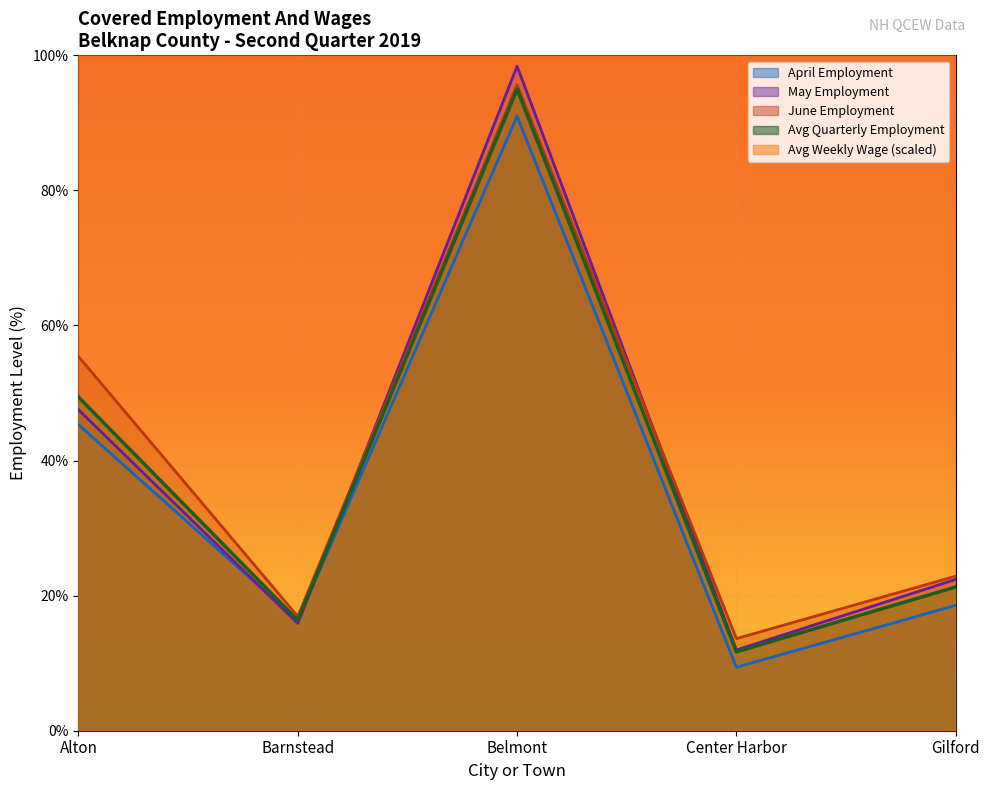

What is the value of the May Employment point at the 4th from the left?

12.0